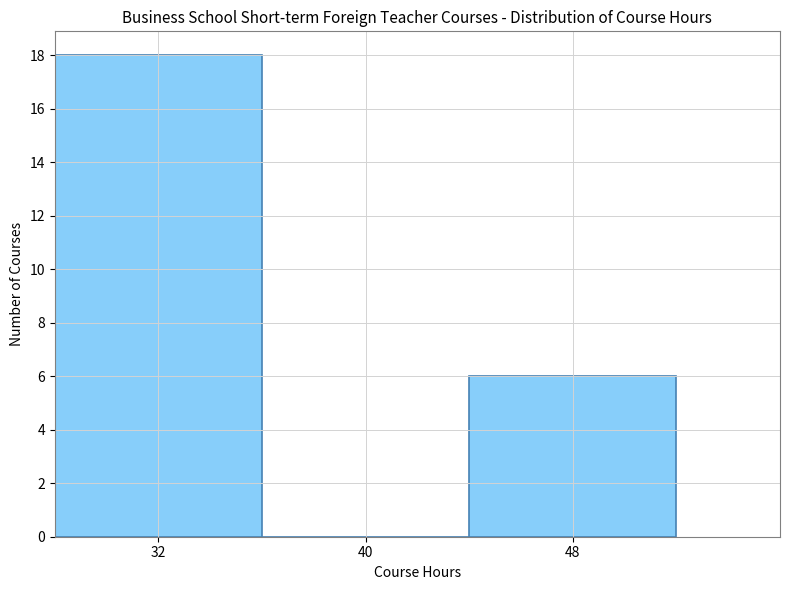

Over which range of the x-axis is the bar tallest?

28 to 36